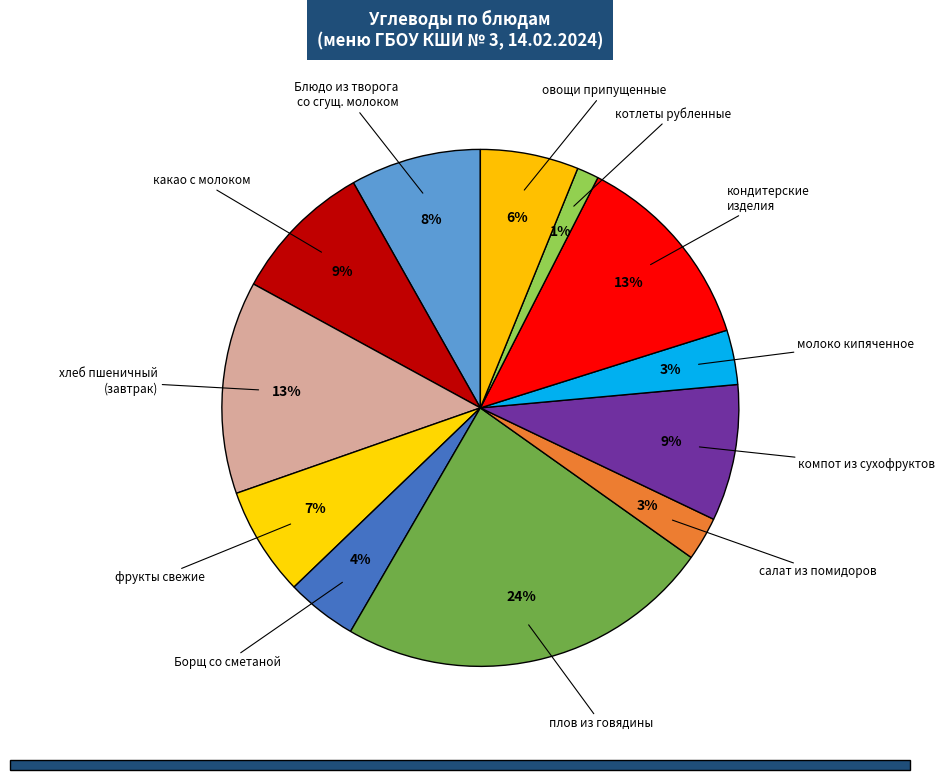

How many slices are in this pie chart?

12